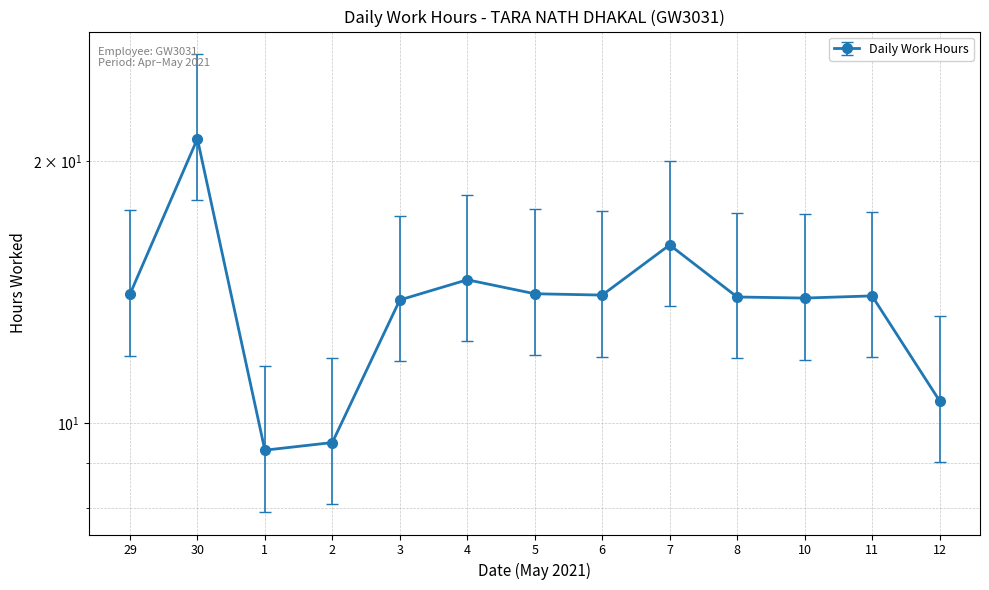

At which label is the value closest to 15?

4